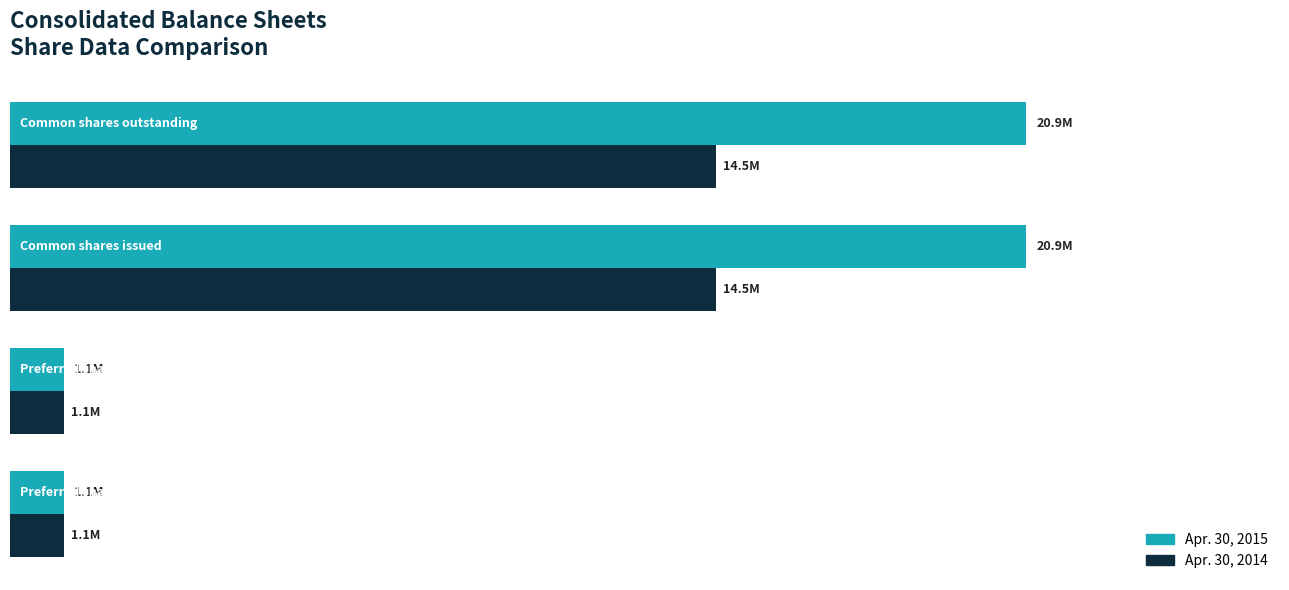

What are all the series names shown in the legend?

Apr. 30, 2015, Apr. 30, 2014